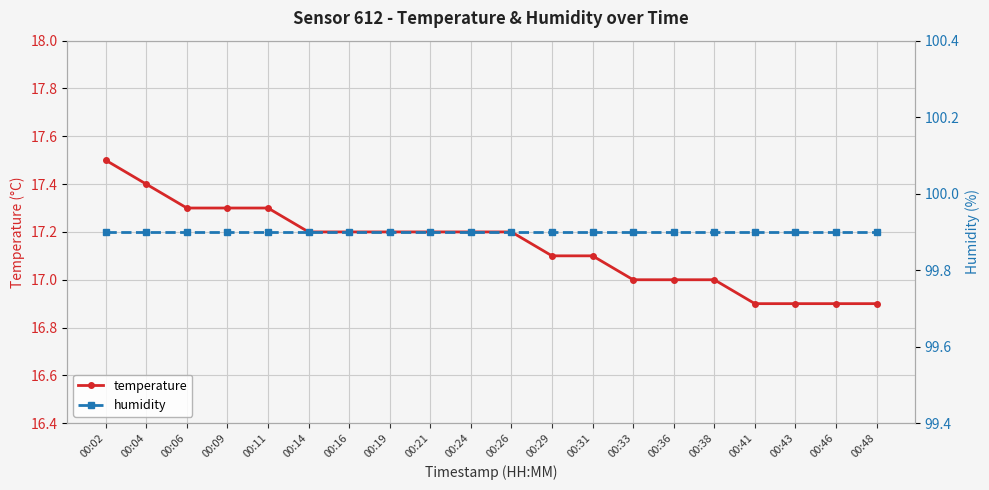

Rank the series by their maximum value, from lowest to highest.

temperature, humidity